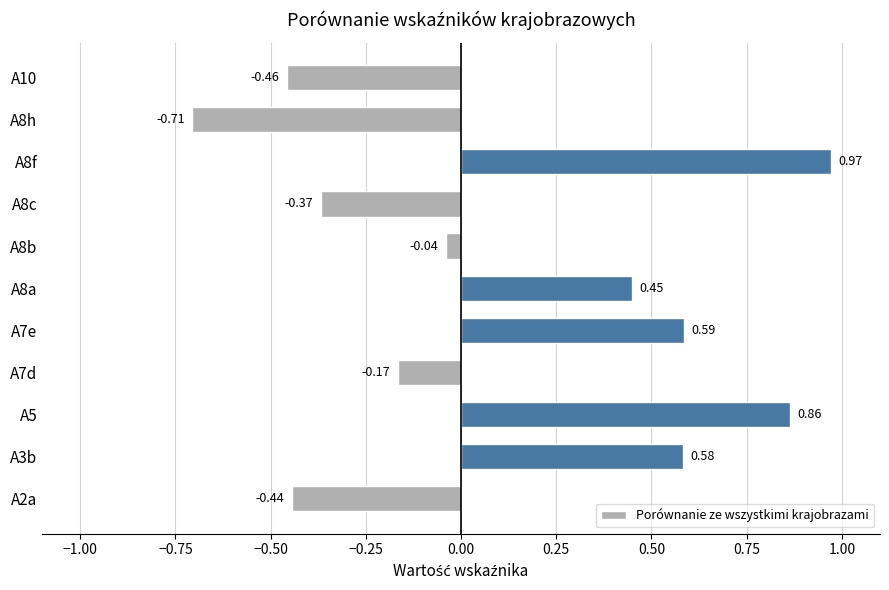

How many data points does each series have?

11